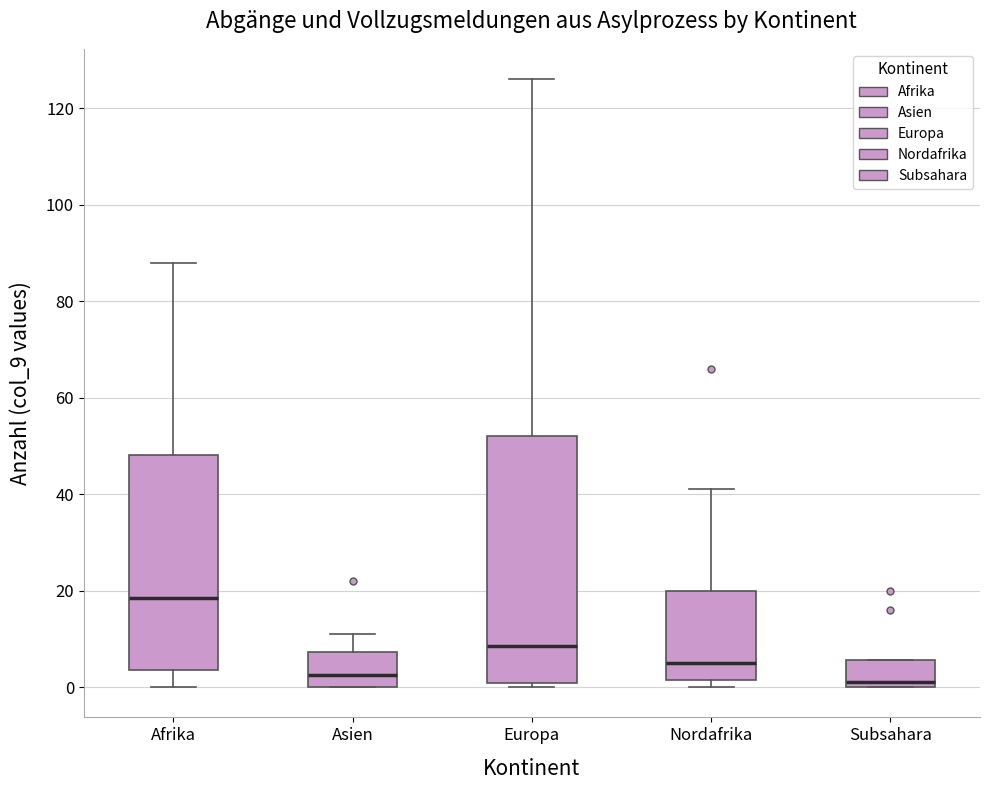

Reading left to right, read every box against the y-axis: the position of its median line, the range the box covers, and the ends of its whiskers. The values are not printed on the chart, so give them approximately, as read against the axis.

Afrika: median 18, box 4 to 48, whiskers 0 to 88
Asien: median 2, box 0 to 8, whiskers 0 to 12
Europa: median 8, box 0 to 52, whiskers 0 (just below the box's lower edge) to 126
Nordafrika: median 6, box 2 to 20, whiskers 0 to 42
Subsahara: median 2, box 0 to 6, whiskers 0 to 6